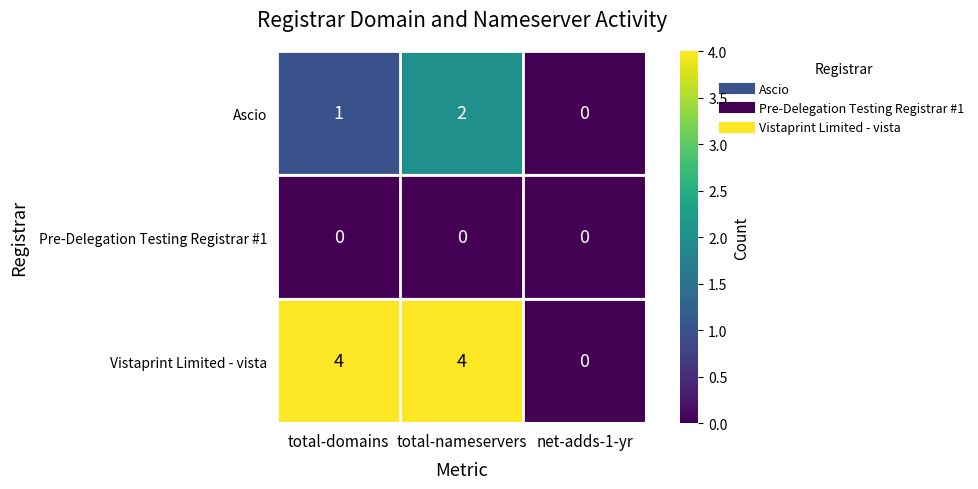

Count the Ascio values in the range 0 to 2.

3